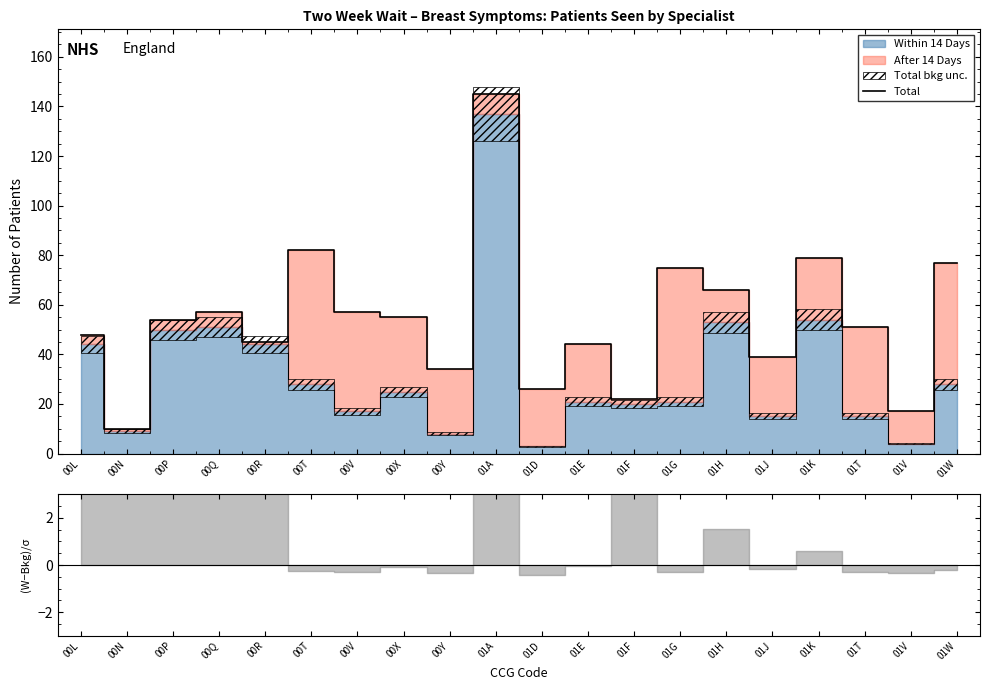

What is the change in value from 00P to 00T?

+28